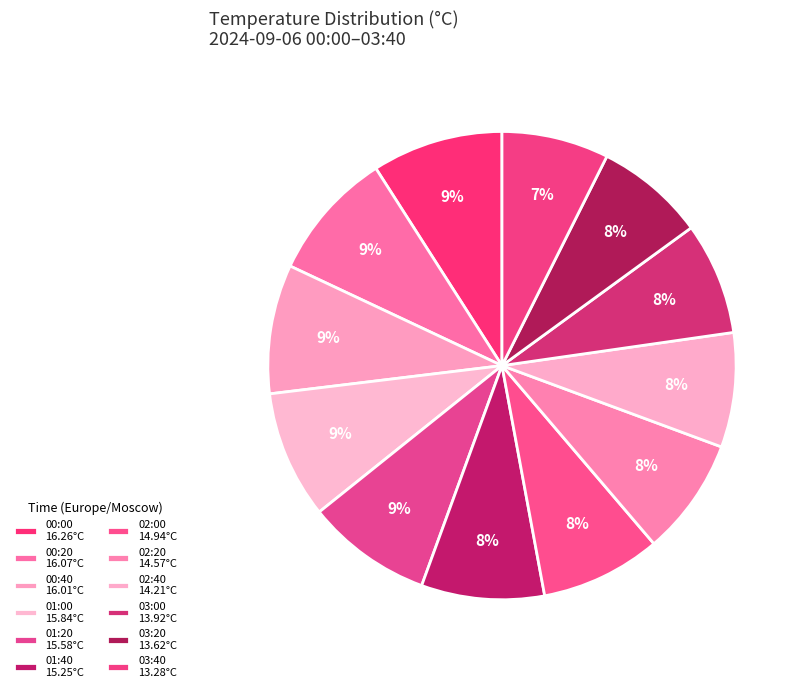

What is the change in value from 01:00 to 01:40?

-0.6